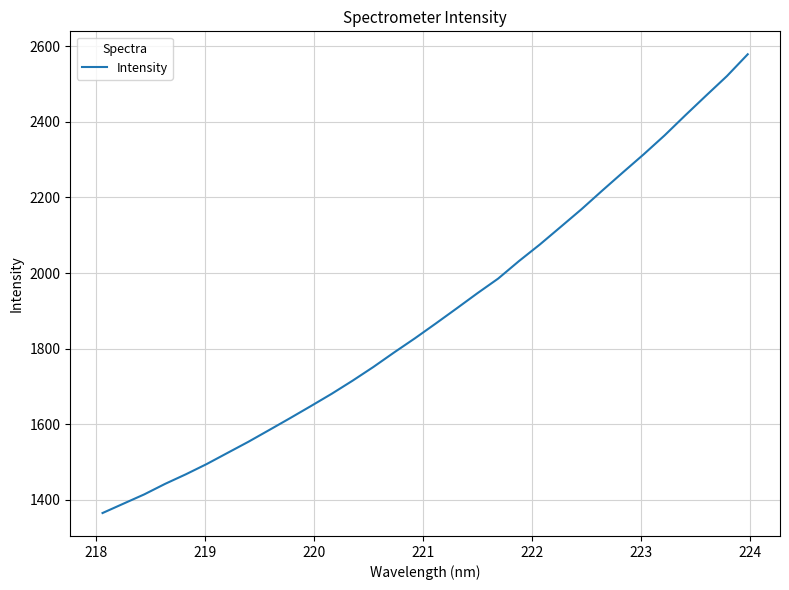

Does the chart have visible grid lines?

Yes